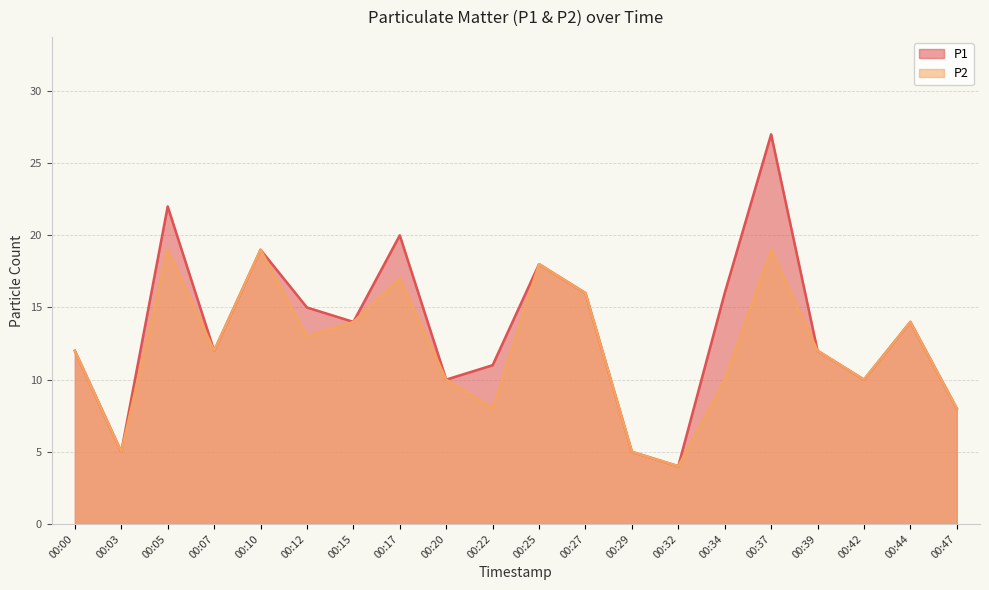

Where does the P2 series first go above 12?

00:05